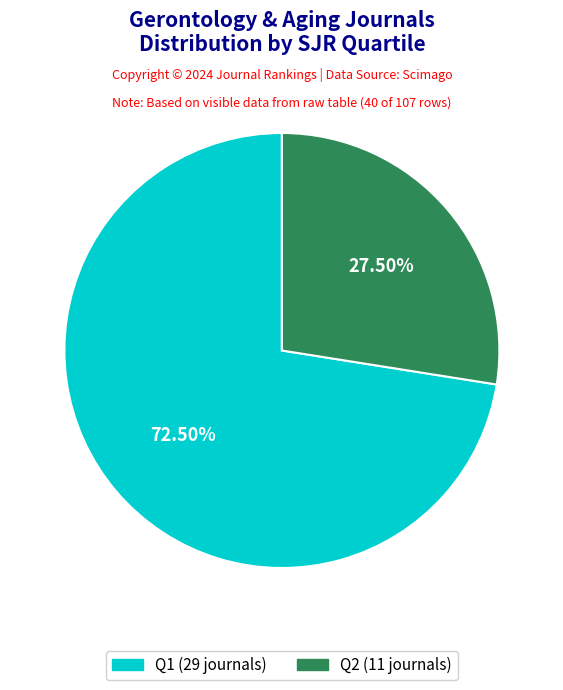

Rank the categories by value from lowest to highest.

Q2, Q1